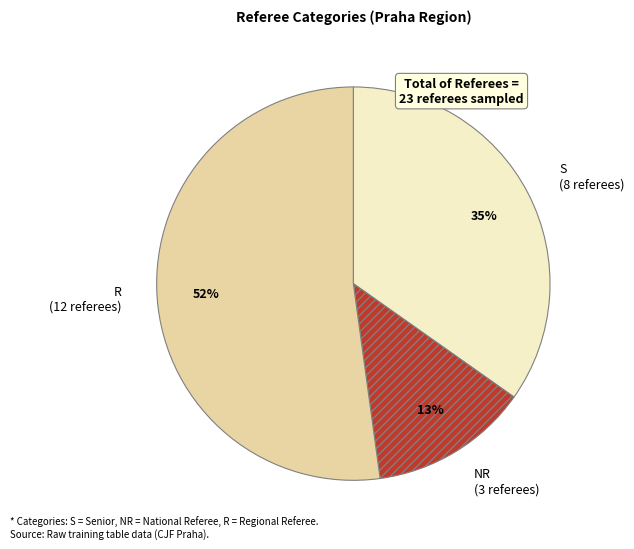

Is there any slice that represents more than half of the pie?

Yes